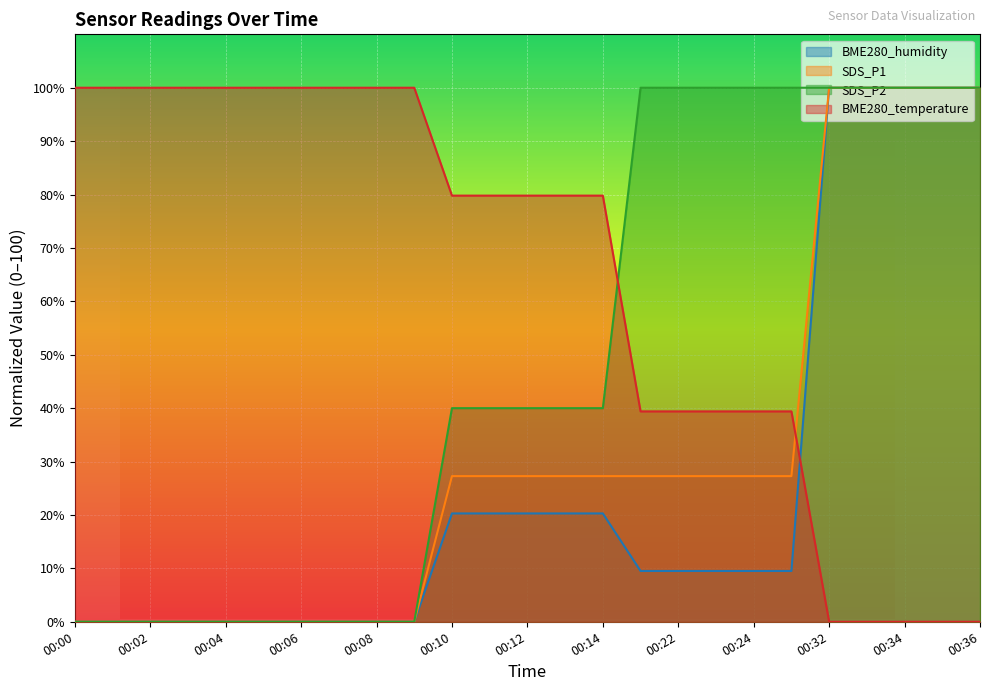

What value does the BME280_temperature series have at 00:00?

100.0